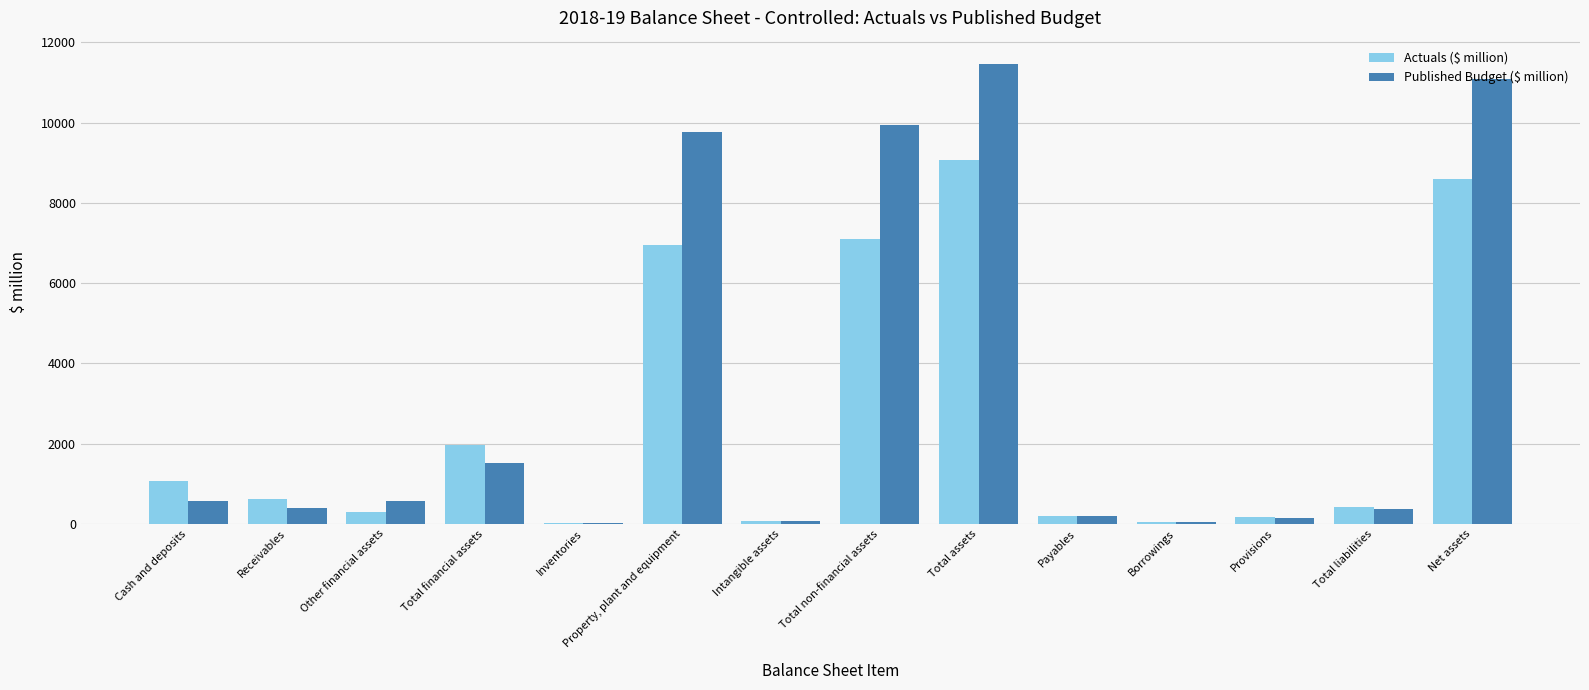

What is the total value across all series at Inventories?

37